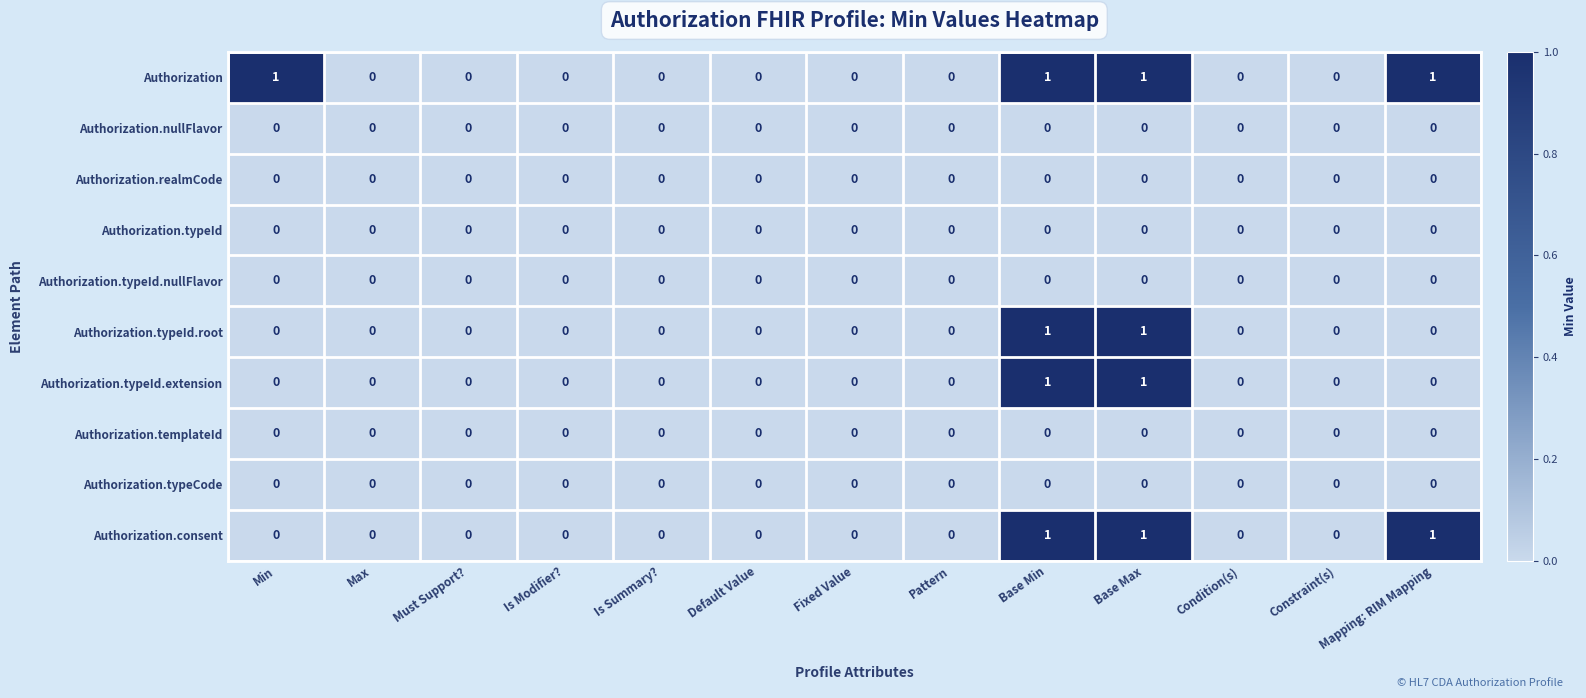

True or false: Authorization.typeId.nullFlavor has a value of 0 at Min.

True